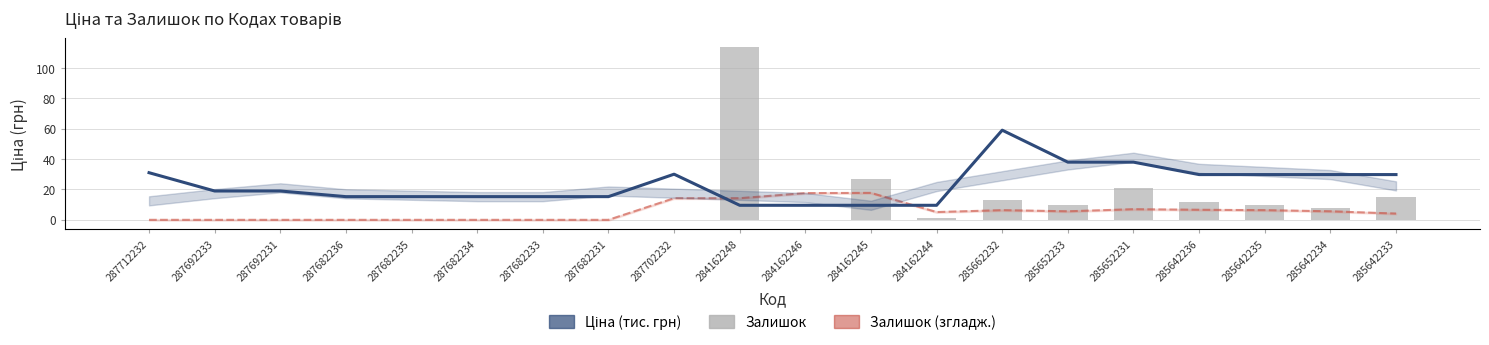

The value of Залишок at 287682236 is -60.0. True or false?

False